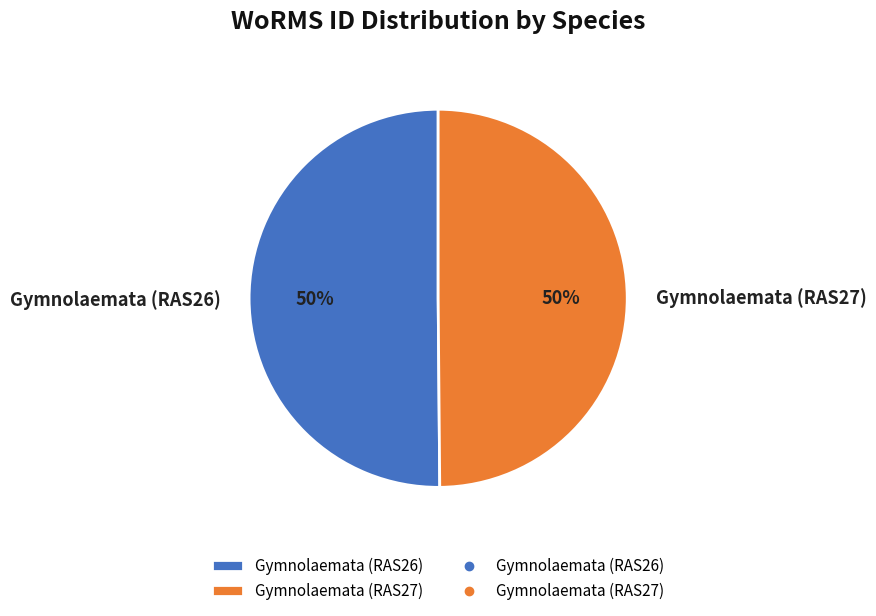

How many segments does this pie chart have?

2